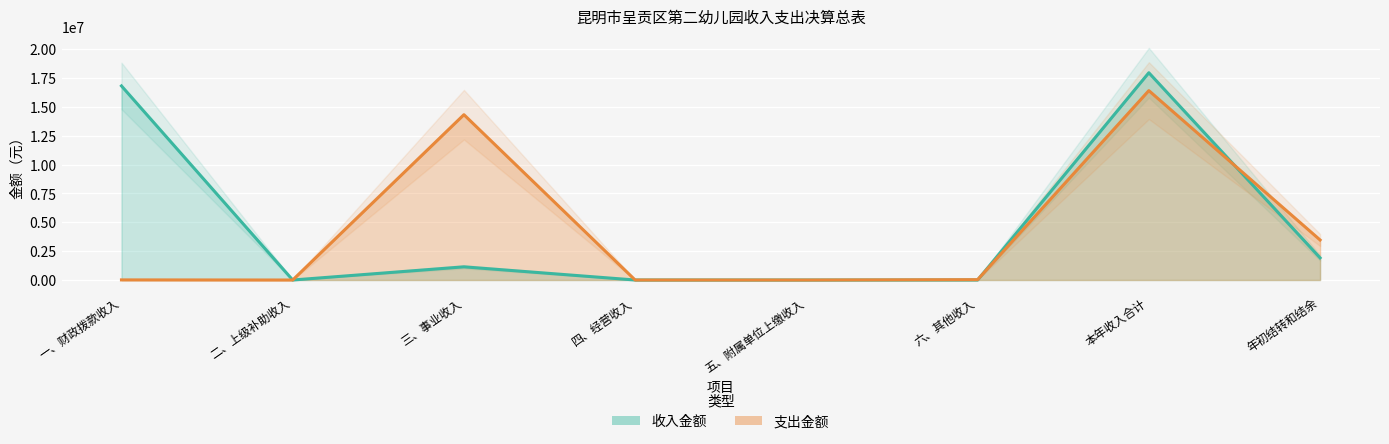

Rank the categories by 收入金额 value from highest to lowest.

本年收入合计, 一、财政拨款收入, 年初结转和结余, 三、事业收入, 二、上级补助收入, 四、经营收入, 五、附属单位上缴收入, 六、其他收入